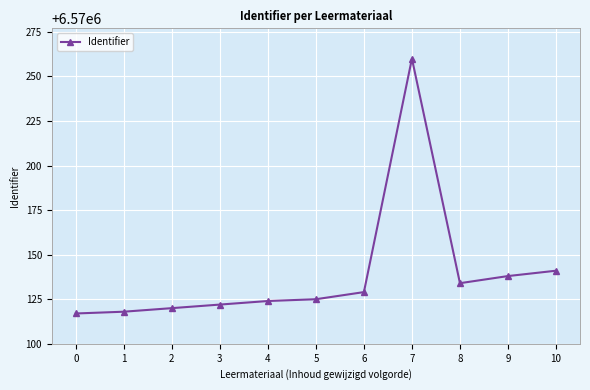

What is the change in value from 7 to 8?

-126